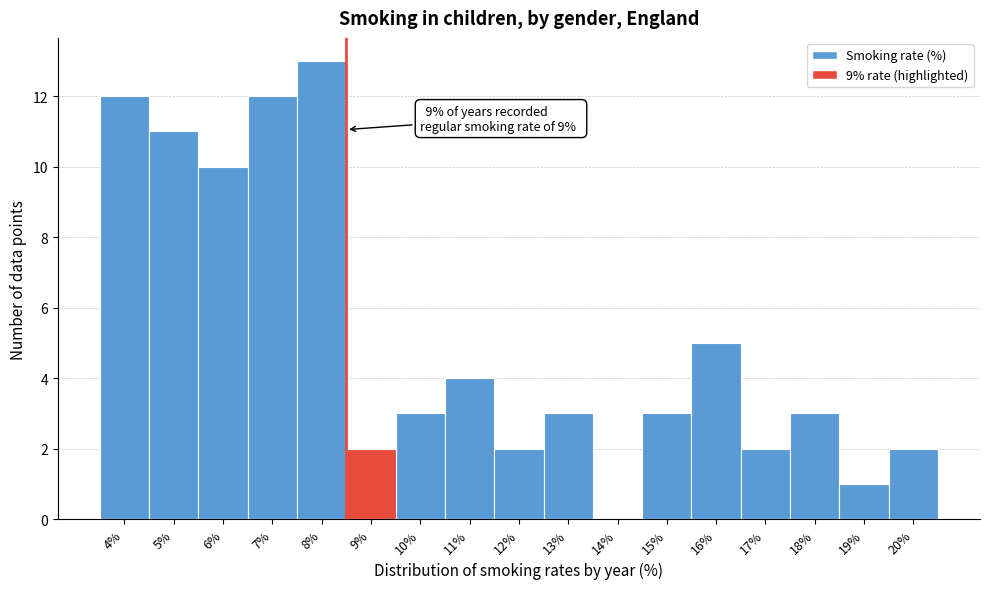

Reading left to right, list all the values displayed in this chart.

4%=12	5%=11	6%=10	7%=12	8%=13	9%=2	10%=3	11%=4	12%=2	13%=3	14%=0	15%=3	16%=5	17%=2	18%=3	19%=1	20%=2